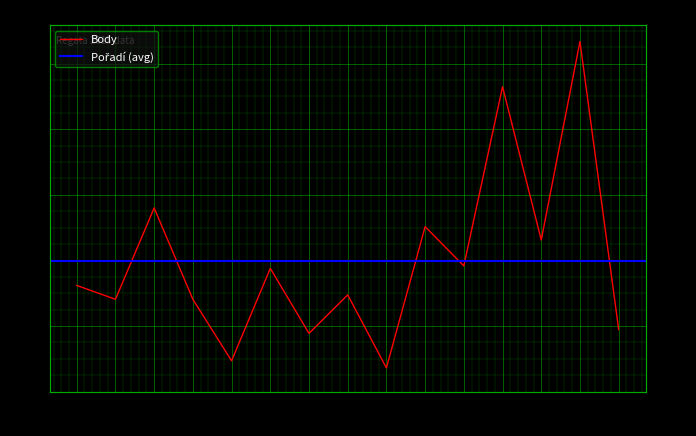

How many values are below 3236?

7